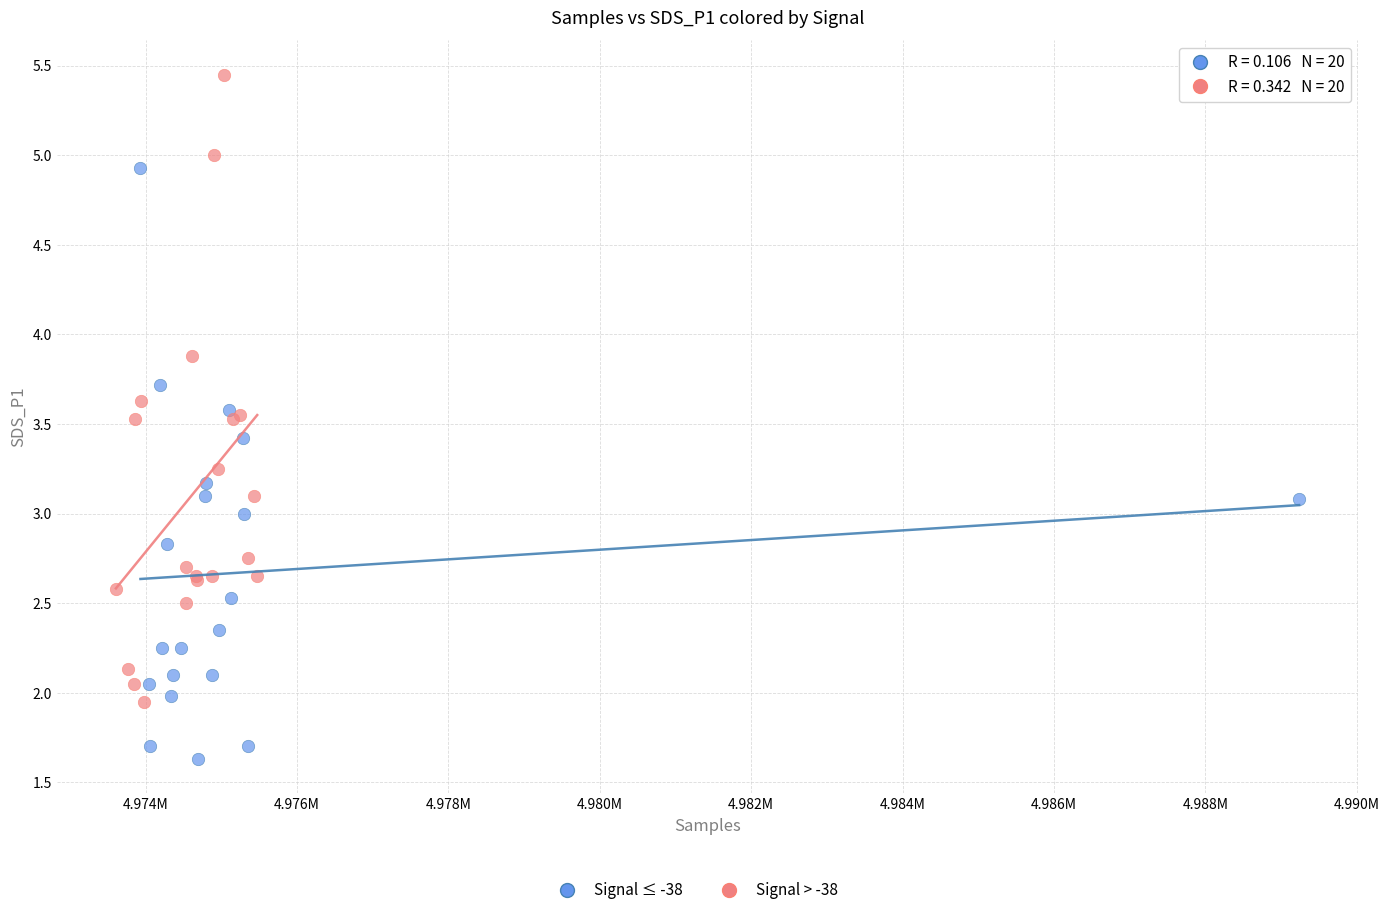

Which series reaches the maximum Y coordinate?

Signal > -38